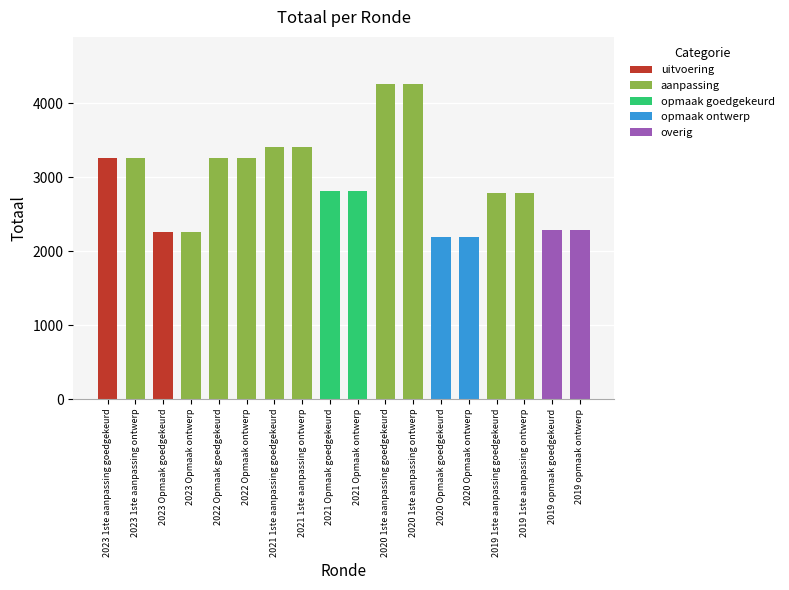

What is the minimum value shown in the chart?

2195